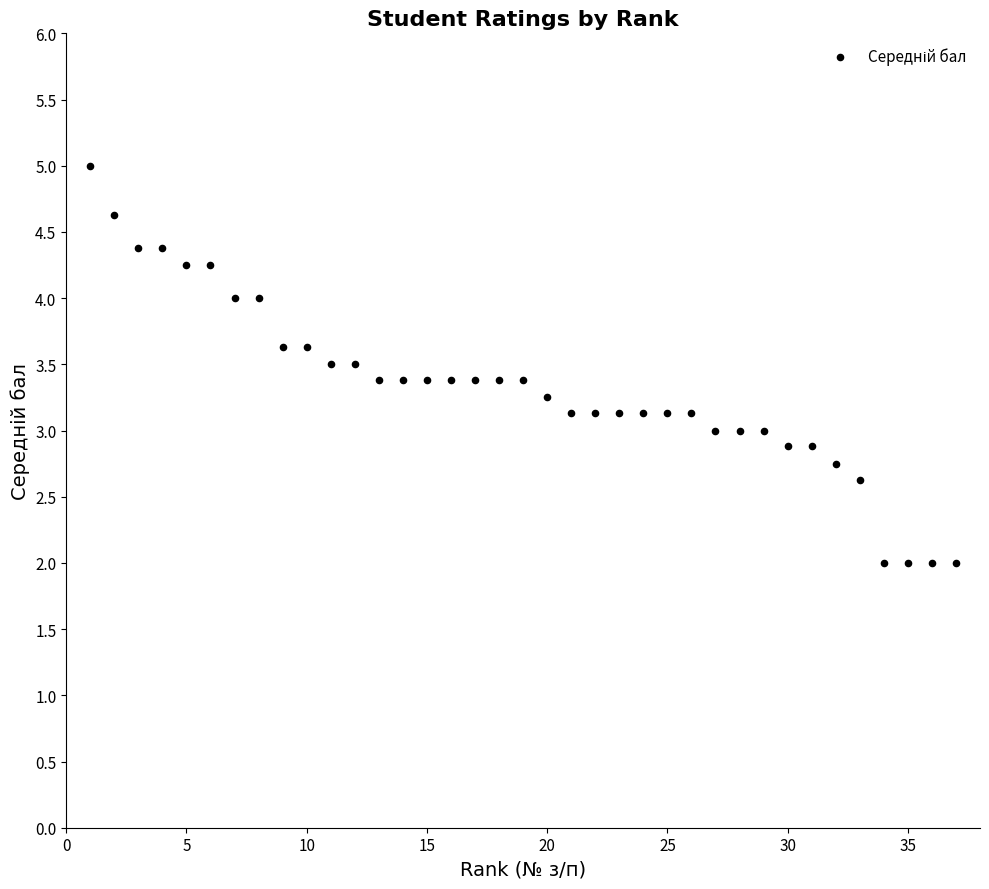

What is the range of Y values (max minus min)?

3.0